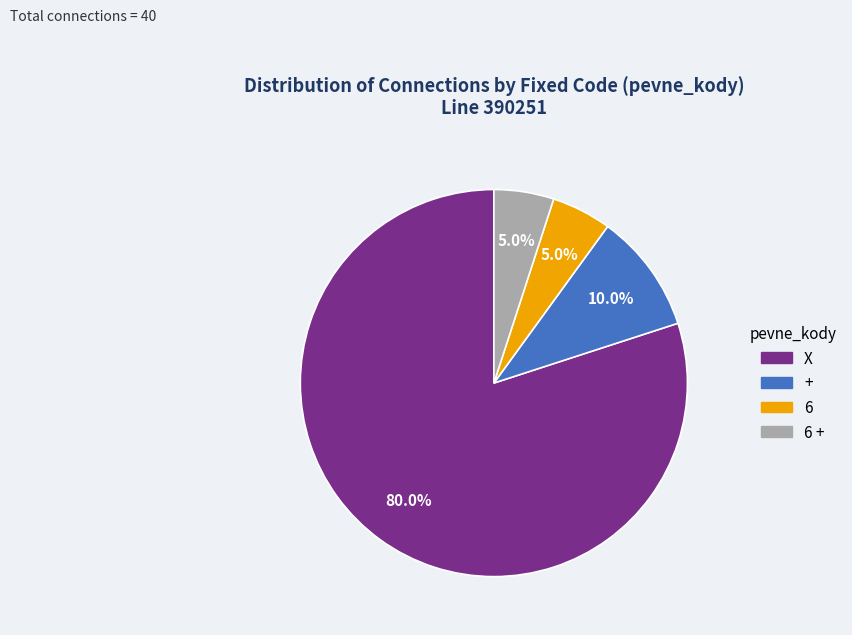

What is the total percentage of X and +?

90.0%